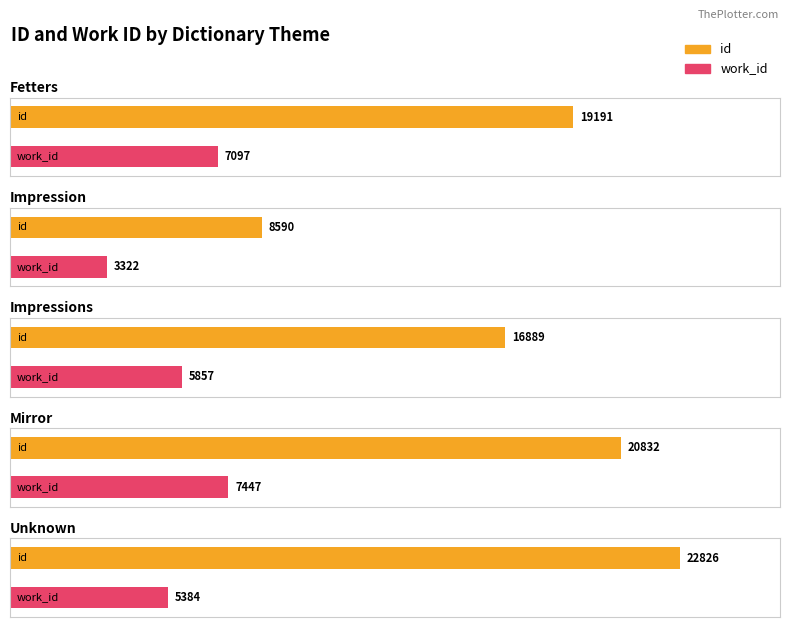

Is it true that id equals 30018 at Impressions?

False